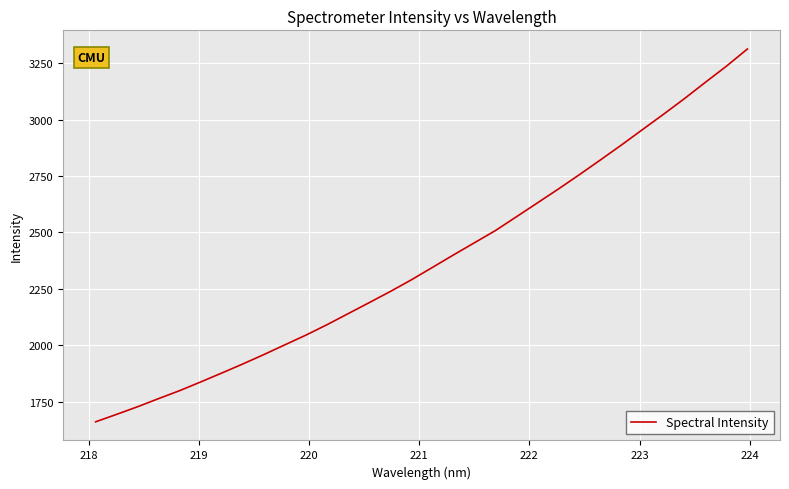

What is the difference between the second highest and minimum values?

1574.7